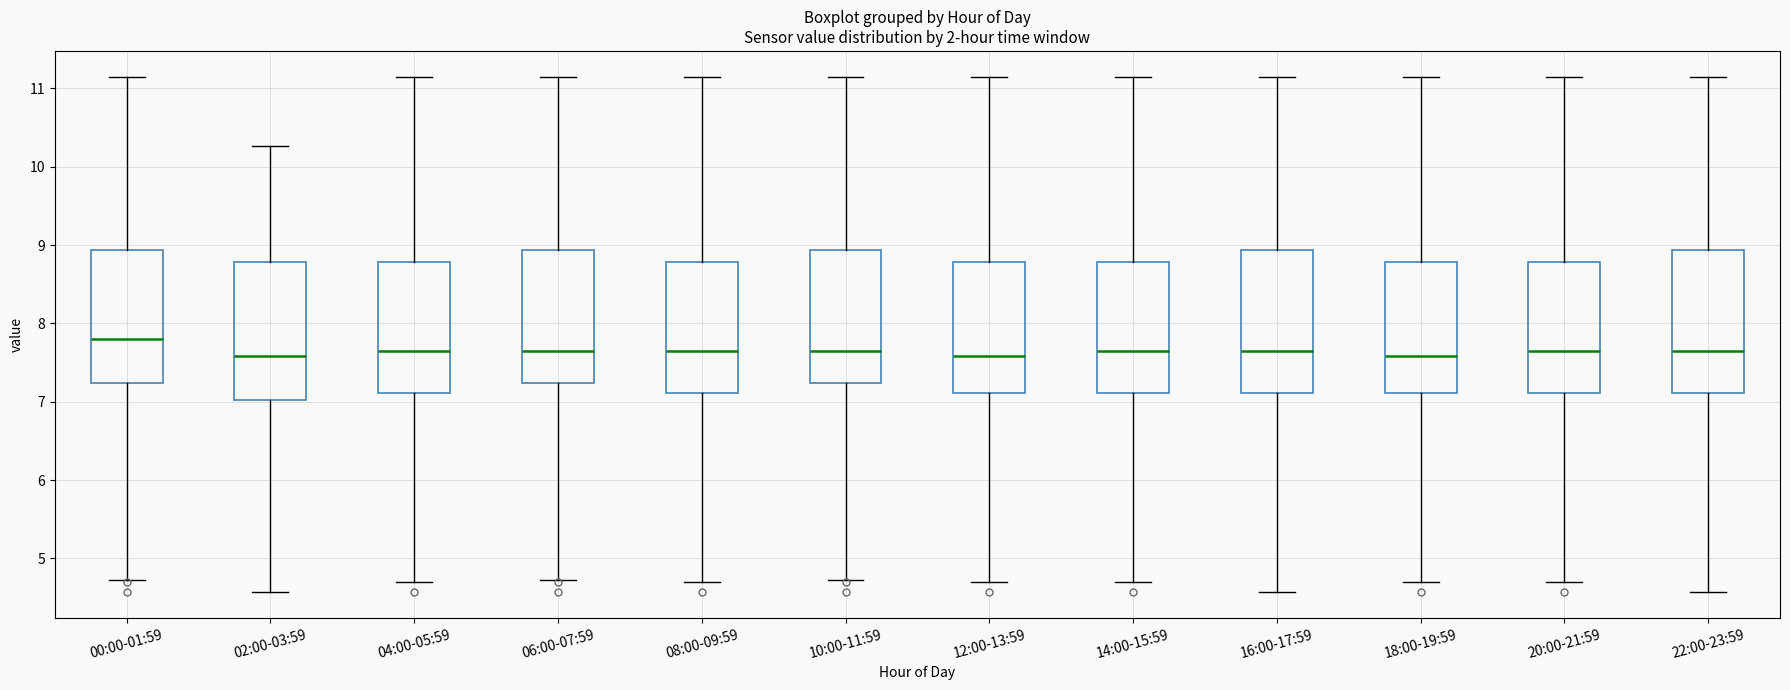

Where does the lower whisker of the box for 08:00-09:59 end on the y-axis? The values are not printed on the chart, so give them approximately, as read against the axis.

4.7